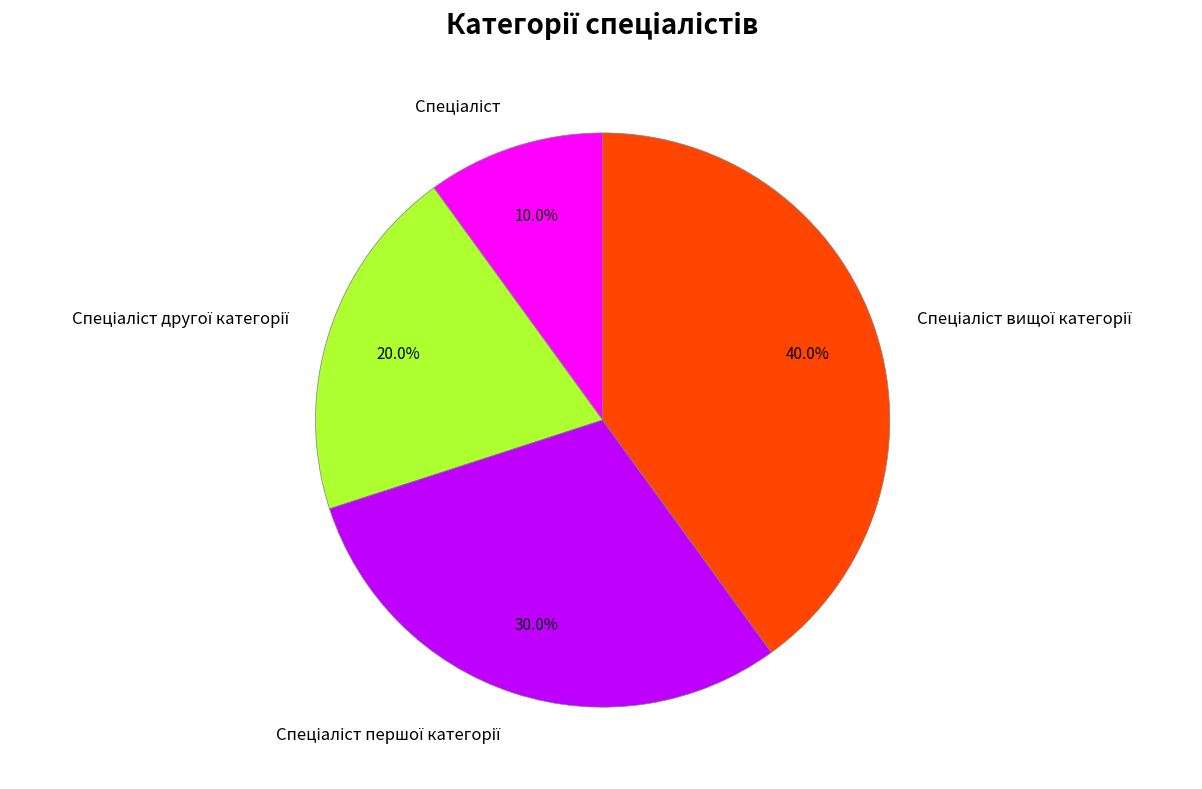

Is there any slice that represents more than half of the pie?

No